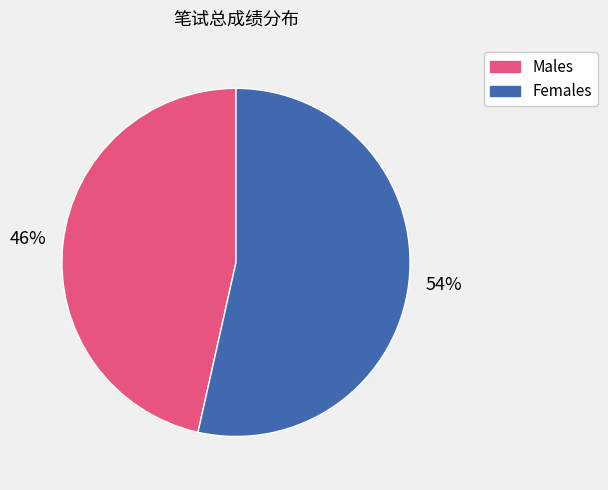

To the nearest percent, what is the combined percentage of Females and Males?

100%